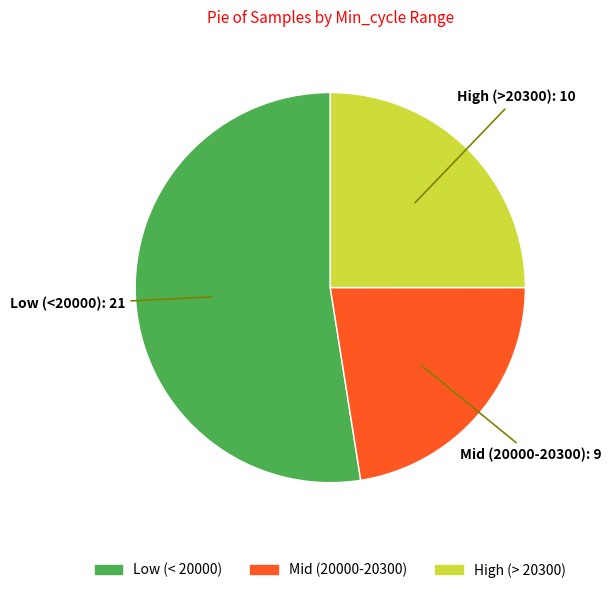

Rank the categories by value from highest to lowest.

Low (< 20000), High (> 20300), Mid (20000-20300)